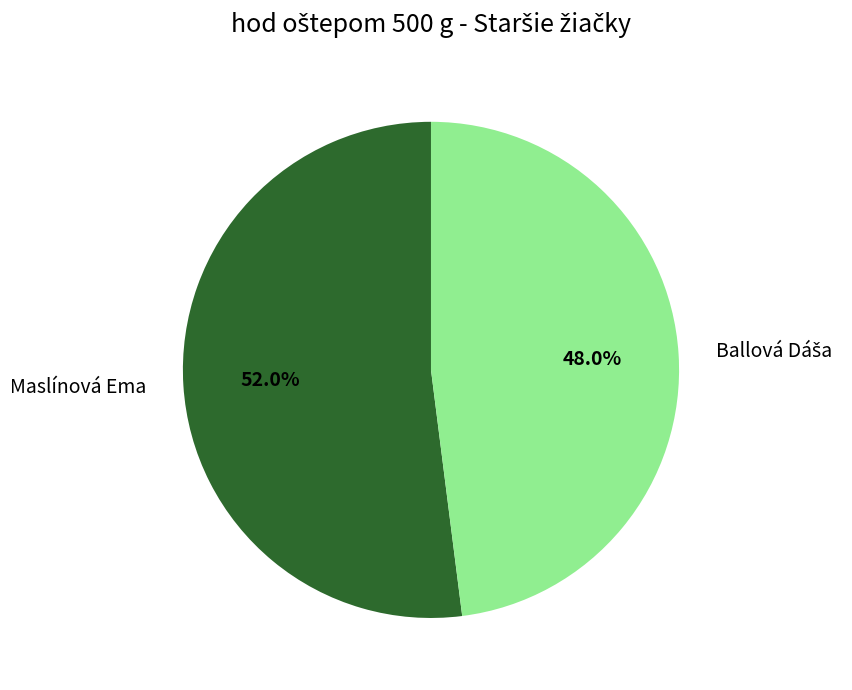

Which category has the biggest portion of the pie?

Maslínová Ema